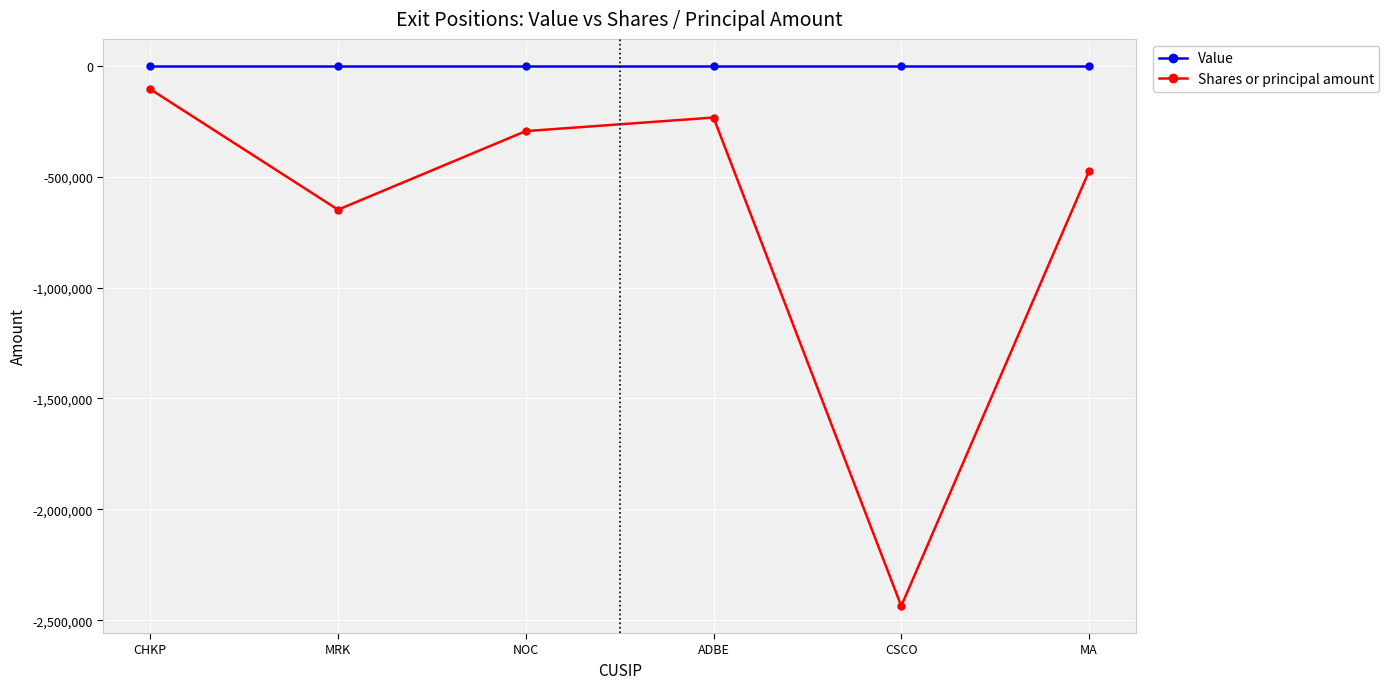

Rank the series at ADBE from highest to lowest value.

Value, Shares or principal amount